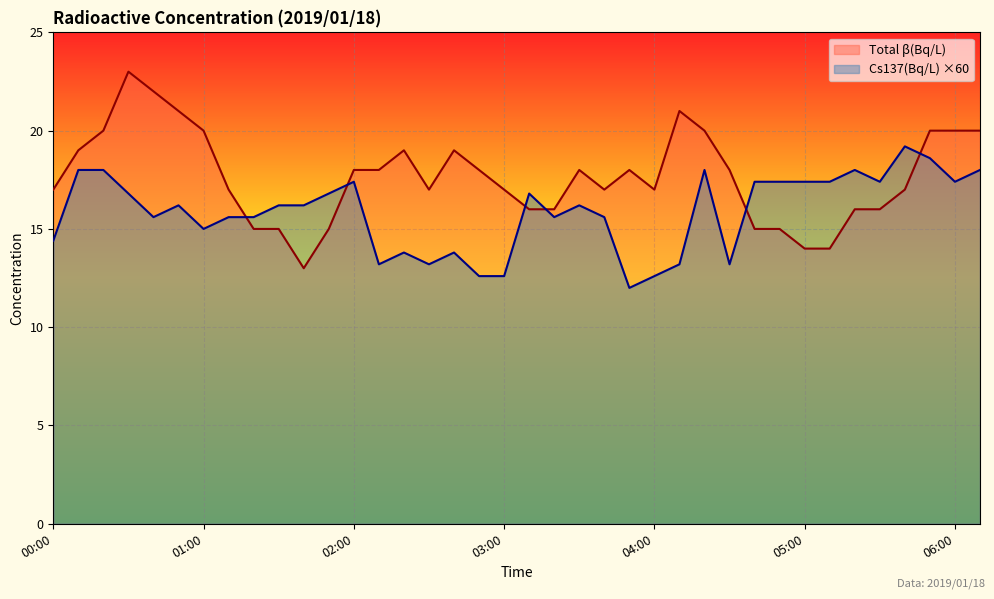

What is the difference between the Total β(Bq/L) values at 01:20 and 05:10?

1.0